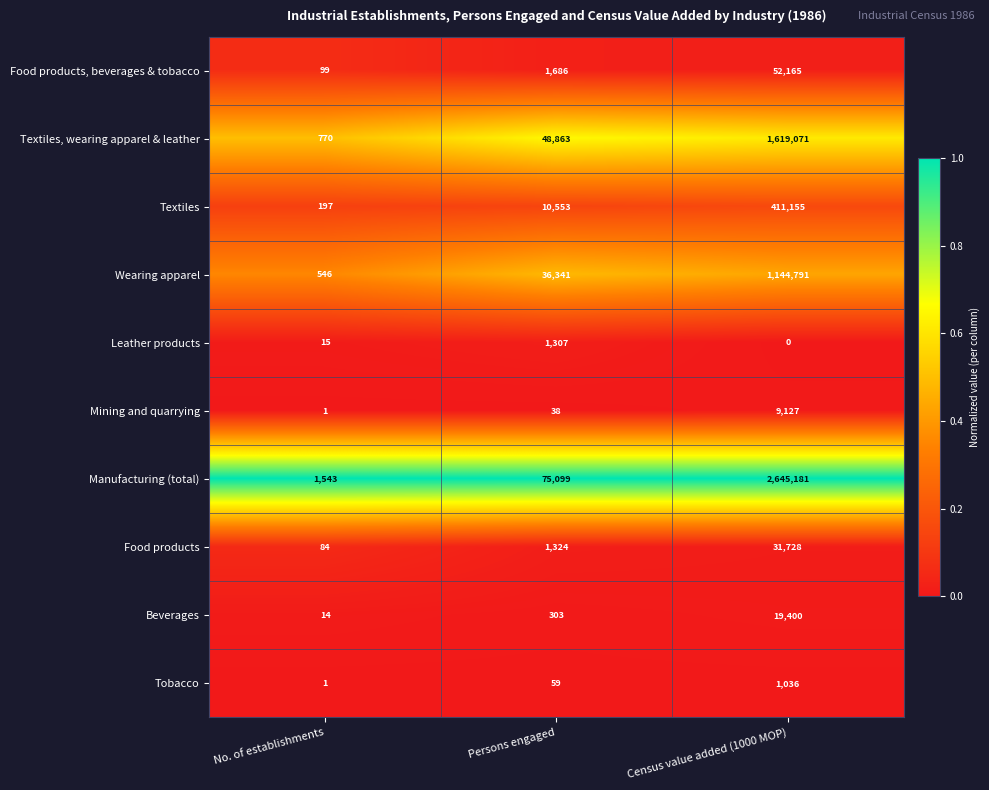

Which series has the largest total across all categories?

Manufacturing (total)